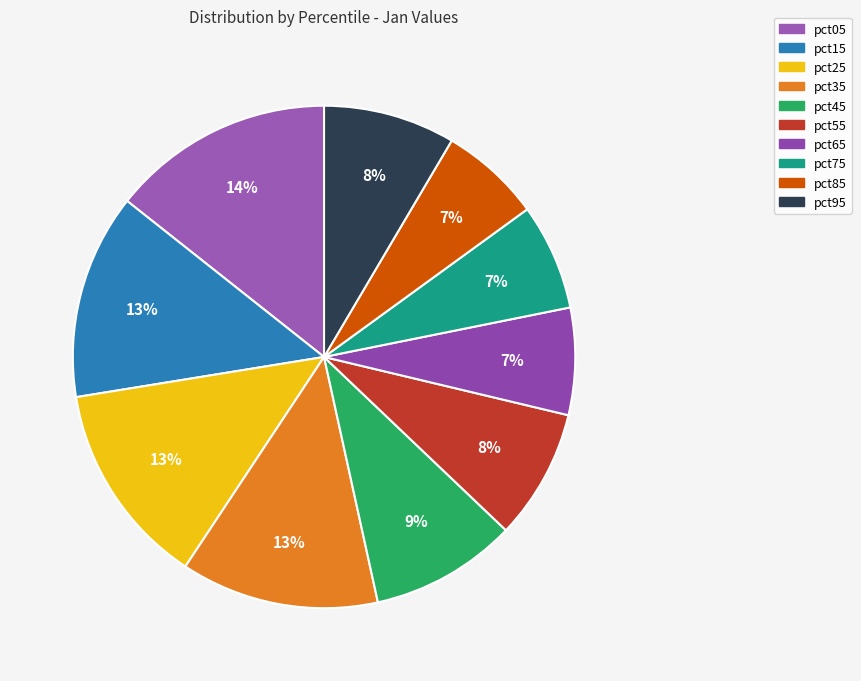

What is the change in value from pct15 to pct45?

-0.2